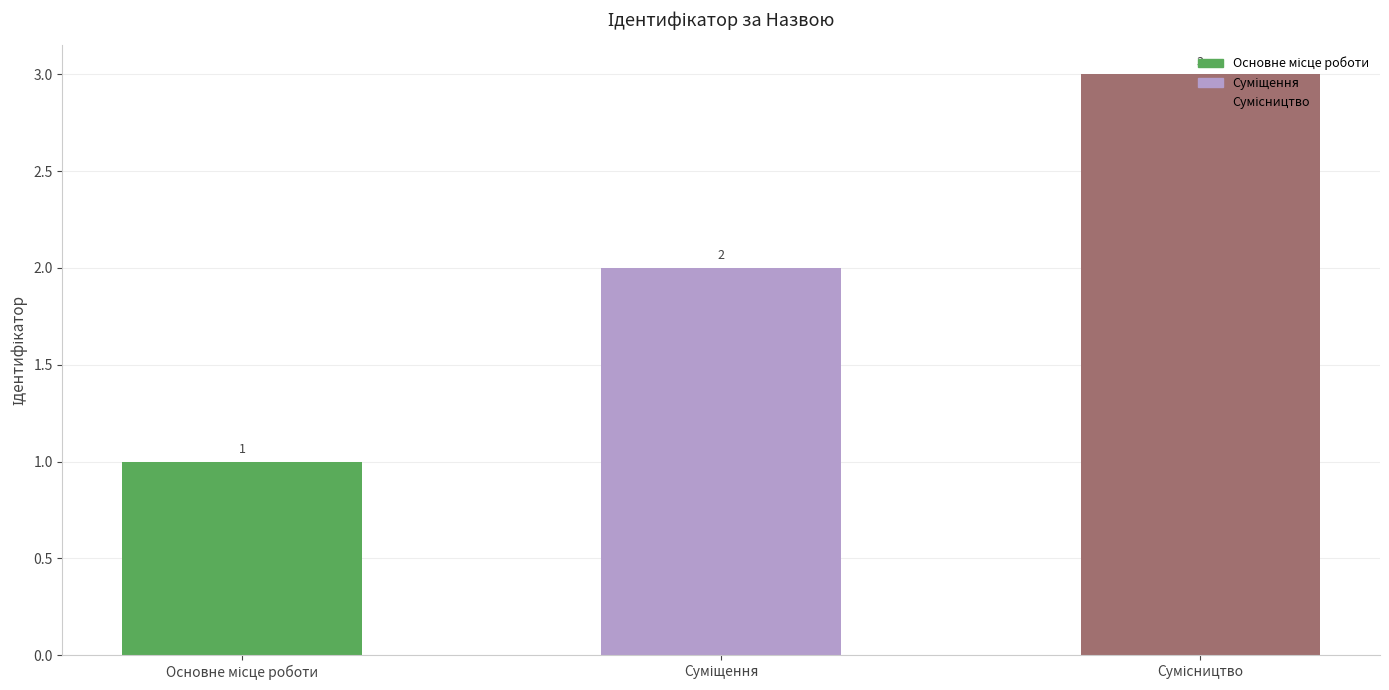

What is the greatest value displayed?

3